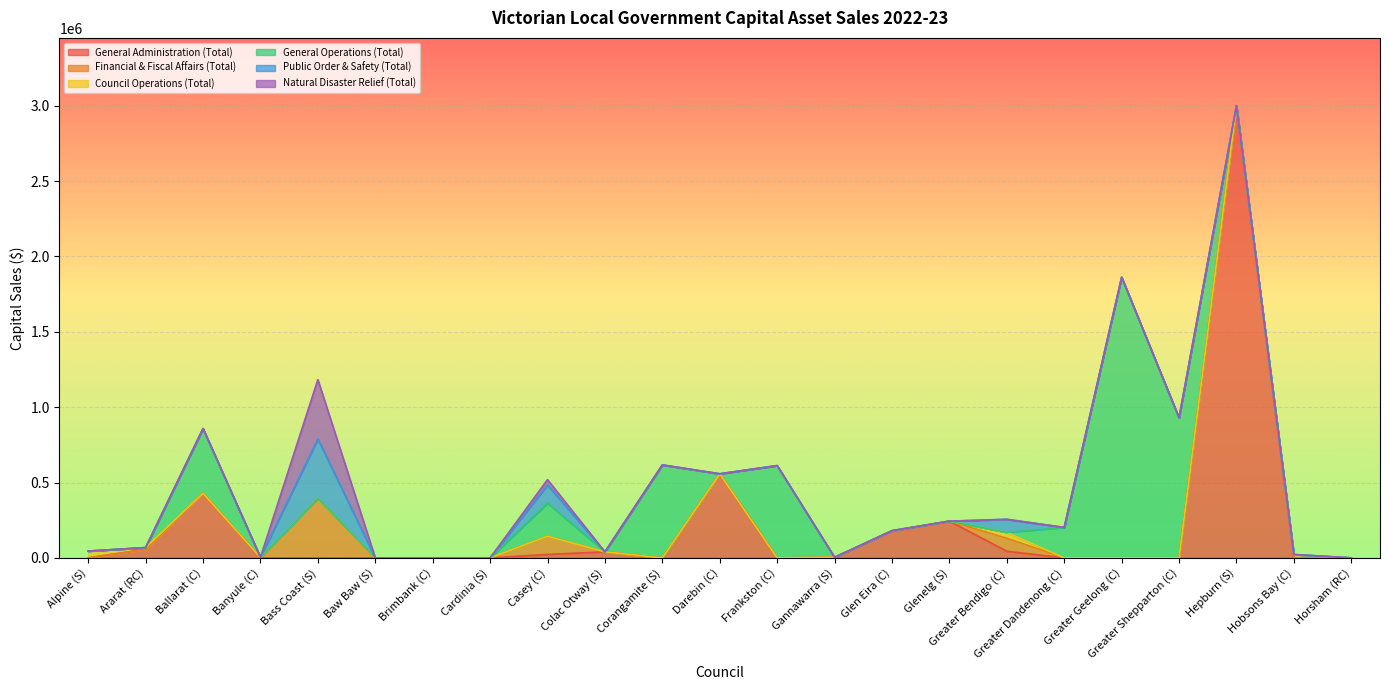

List the series in order of their peak value, highest first.

General Administration (Total), General Operations (Total), Financial & Fiscal Affairs (Total), Public Order & Safety (Total), Natural Disaster Relief (Total), Council Operations (Total)